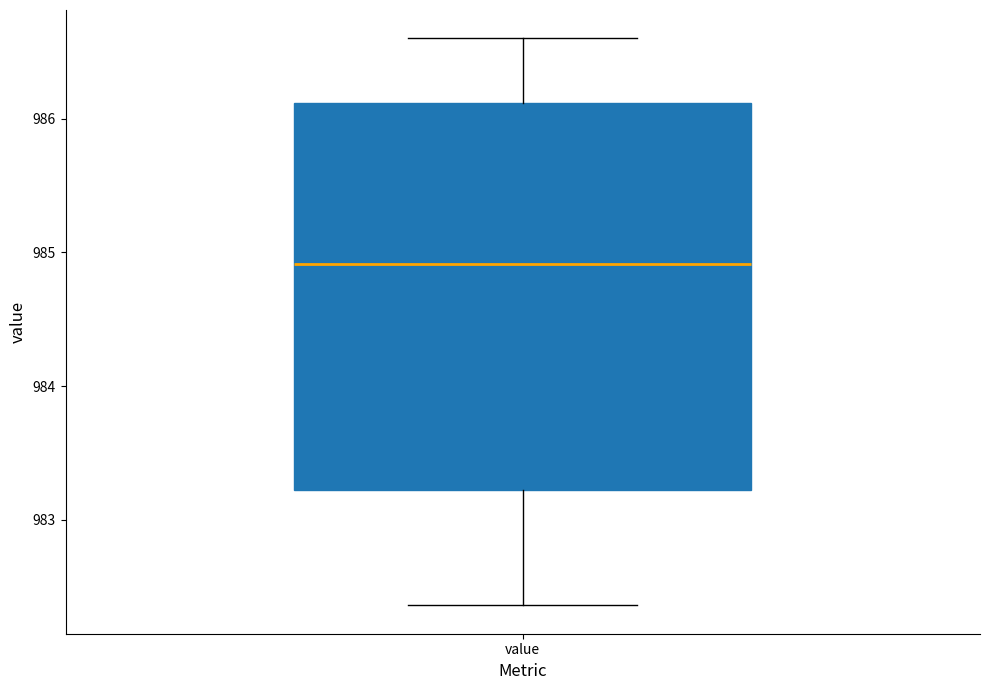

Transcribe this box plot: give where the median line is, the range the box spans, and where the two whiskers end, as read against the y-axis. The values are not printed on the chart, so give them approximately, as read against the axis.

median 984.9, box 983.2 to 986.1, whiskers 982.4 to 986.6